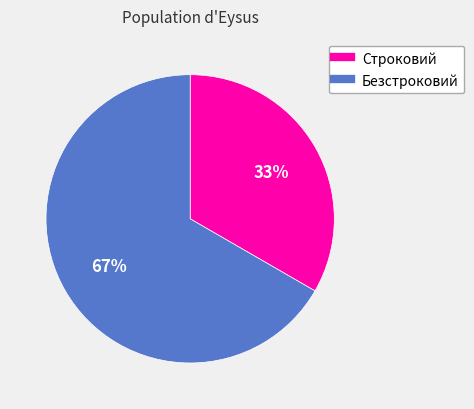

Rank the categories by value from highest to lowest.

Безстроковий, Строковий